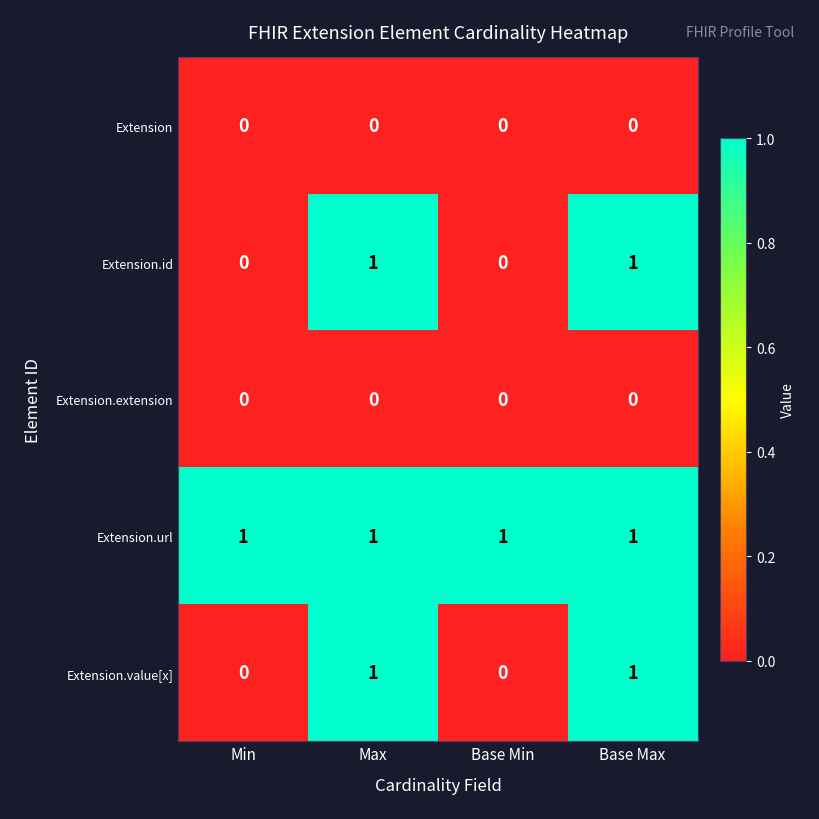

Is the value of Extension.id at Base Max greater than the value of Extension.extension at Max?

Yes